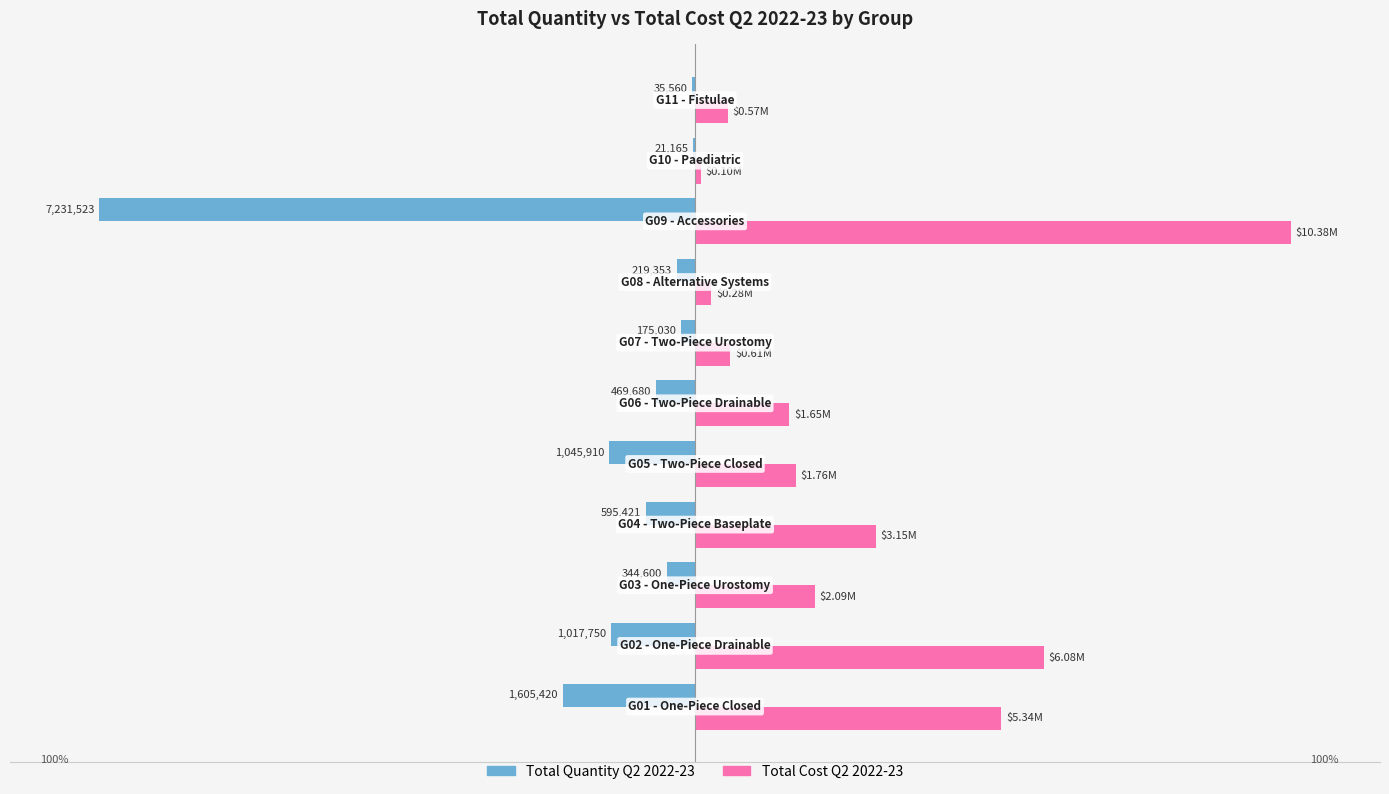

Reading right to left, transcribe all the data shown in this chart.

Total Quantity Q2 2022-23: -0.5	-0.3	-100.0	-3.0	-2.4	-6.5	-14.5	-8.2	-4.8	-14.1	-22.2
Total Cost Q2 2022-23: 5.5	0.9	100.0	2.7	5.9	15.8	16.9	30.4	20.1	58.5	51.4